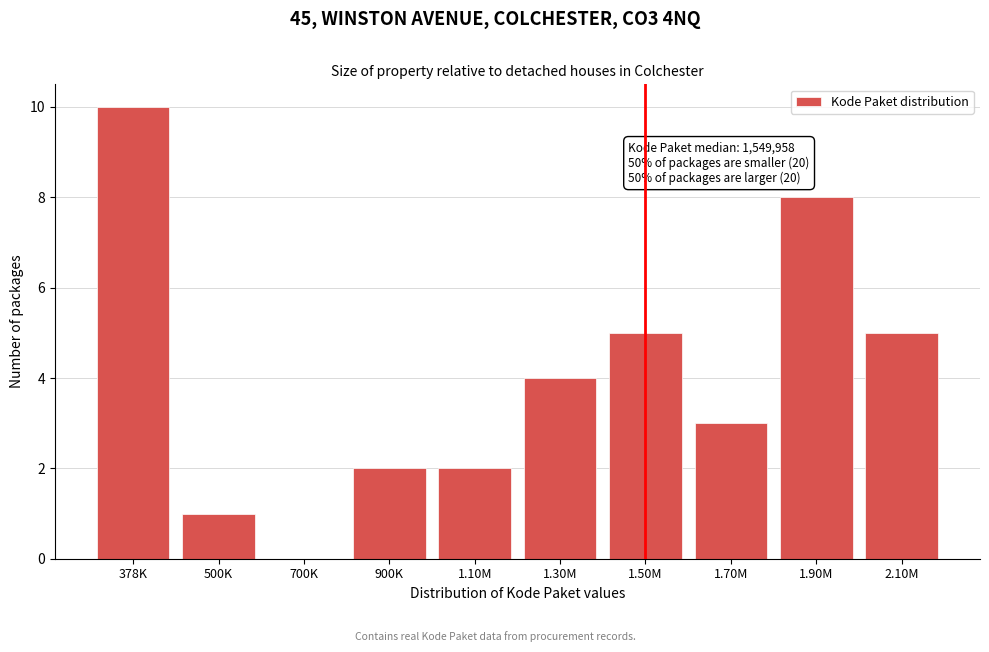

Reading right to left, list all the values displayed in this chart.

2.10M=5	1.90M=8	1.70M=3	1.50M=5	1.30M=4	1.10M=2	900K=2	700K=0	500K=1	378K=10